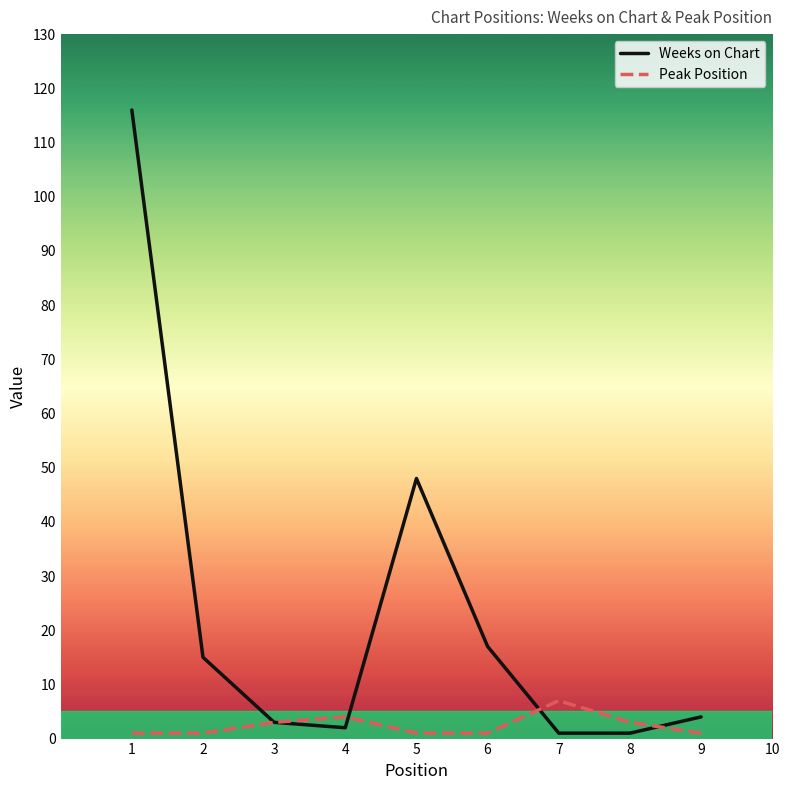

The Peak Position series shows 1 at 2. True or false?

True